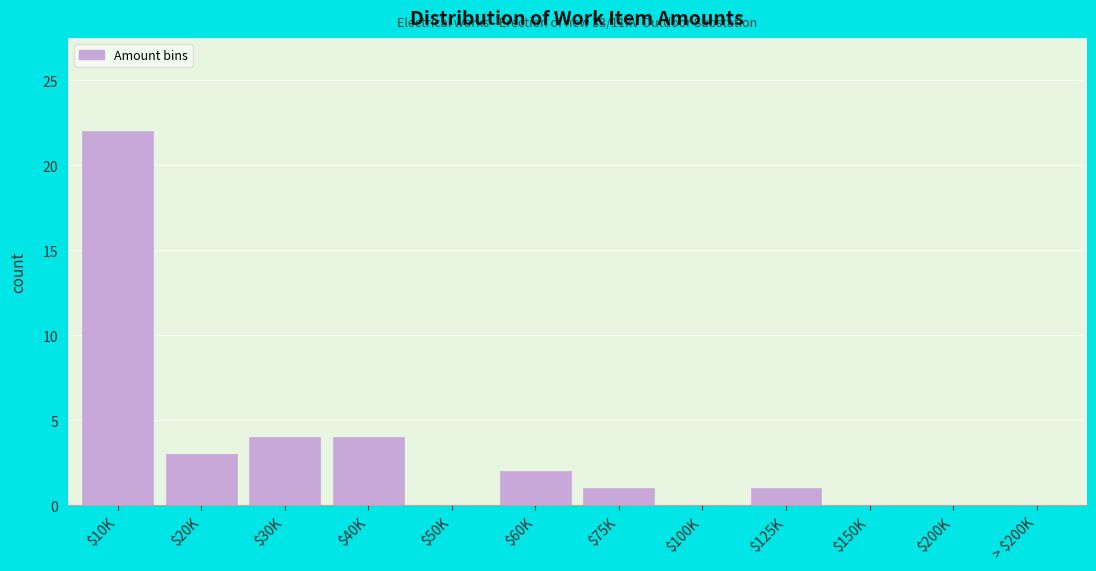

What is the sum of all values?

37